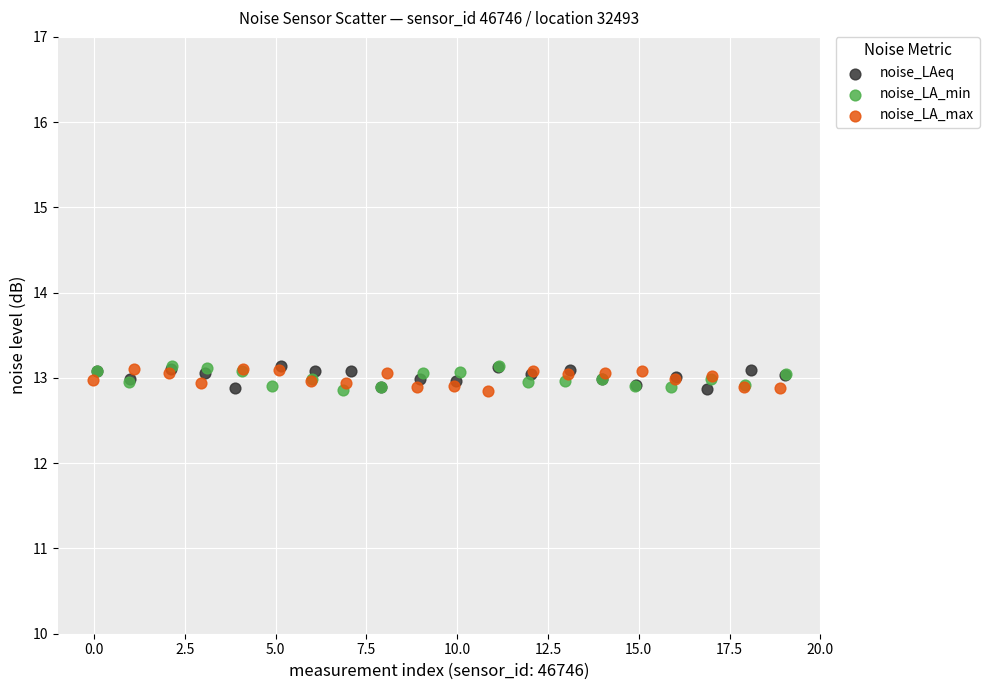

What are all the series names shown in the legend?

noise_LAeq, noise_LA_min, noise_LA_max